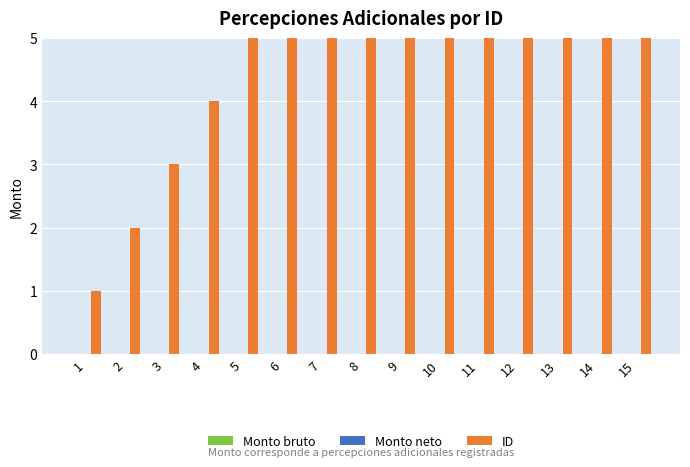

Which label corresponds to the largest value in the chart?

15